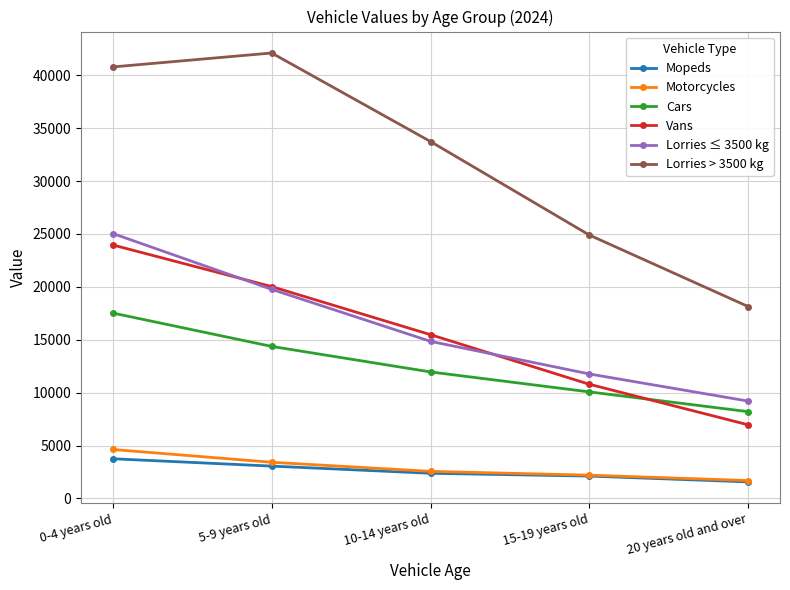

At how many categories does at least one series exceed 37406?

2